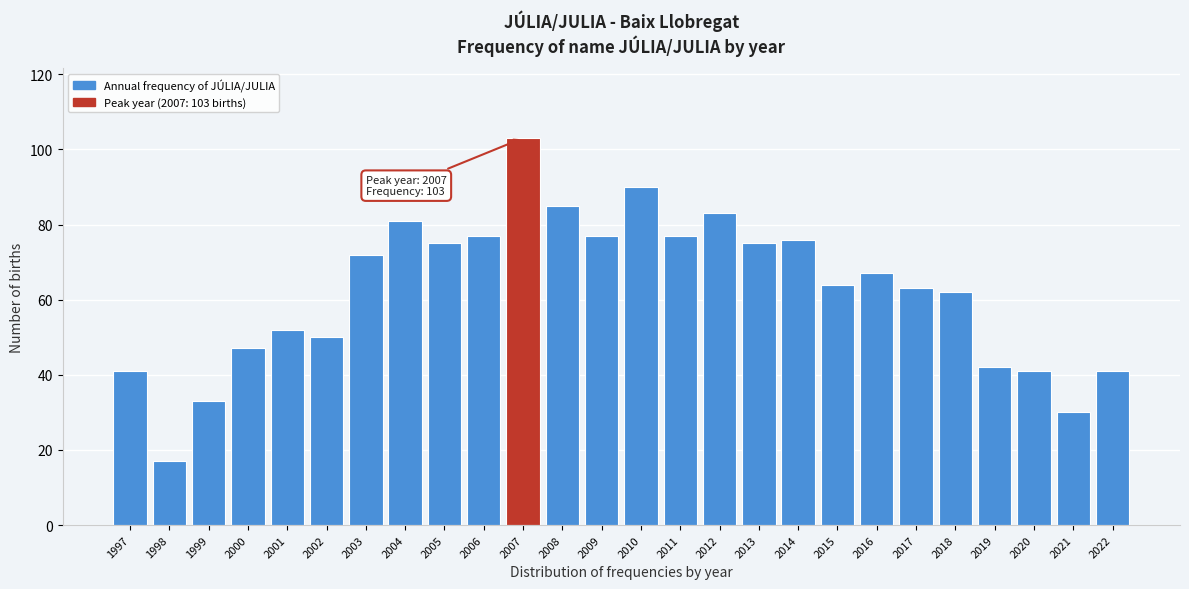

Reading right to left, what are all the values shown in this chart?

2022=41	2021=30	2020=41	2019=42	2018=62	2017=63	2016=67	2015=64	2014=76	2013=75	2012=83	2011=77	2010=90	2009=77	2008=85	2007=103	2006=77	2005=75	2004=81	2003=72	2002=50	2001=52	2000=47	1999=33	1998=17	1997=41